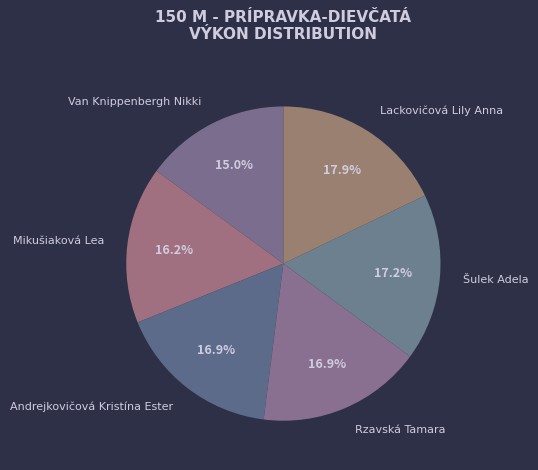

What is the ratio of the value at Lackovičová Lily Anna to the value at Van Knippenbergh Nikki?

1.2